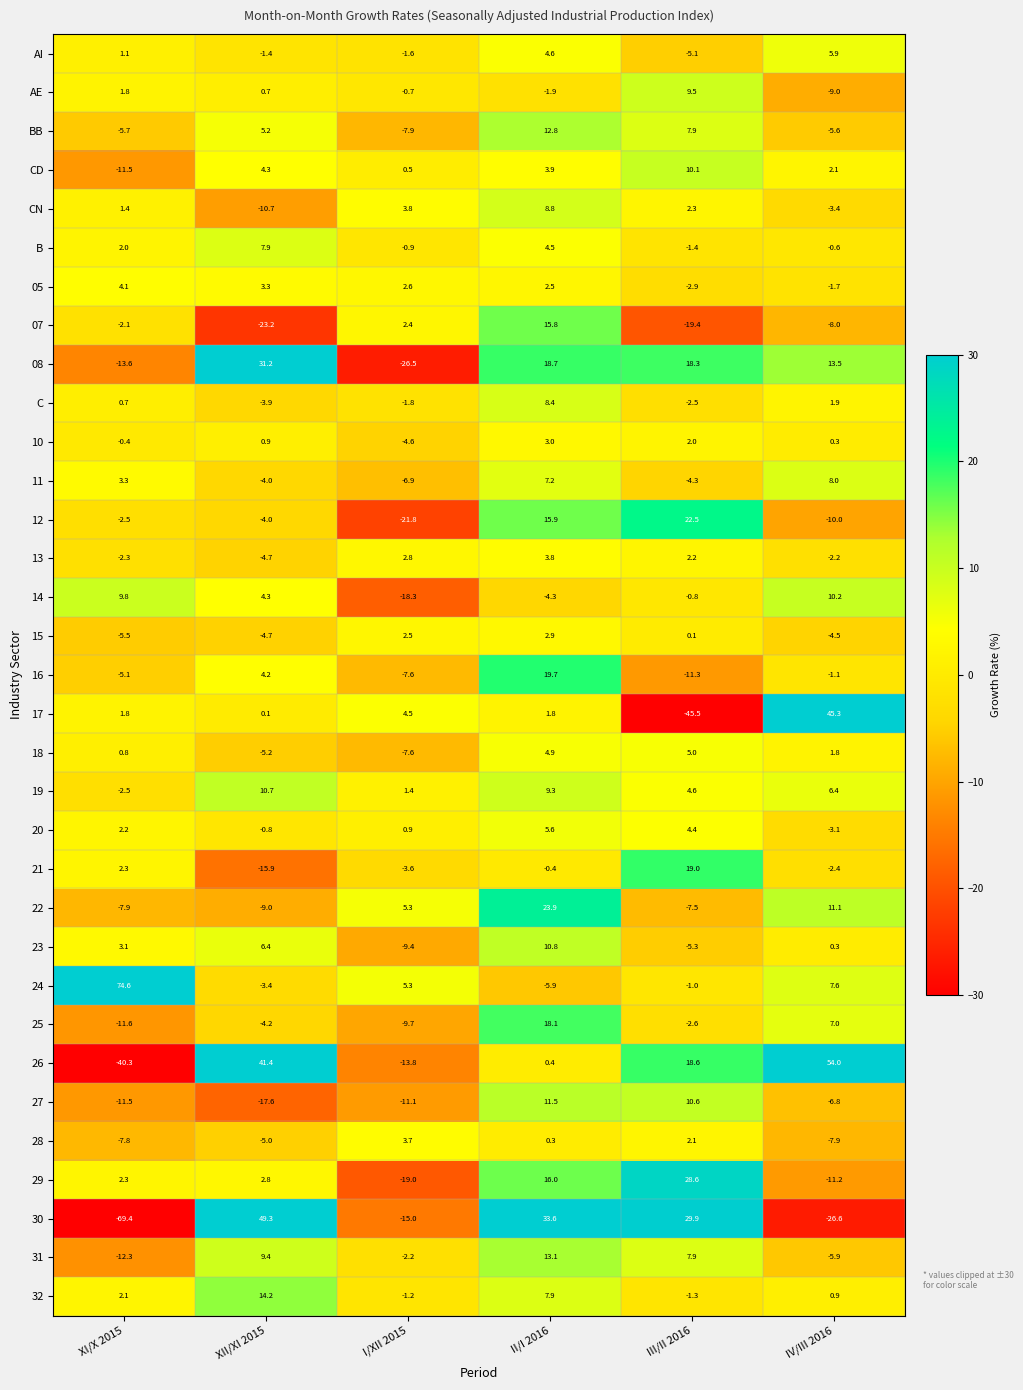

What is the difference between the second highest and minimum values in the 07 series?

25.6